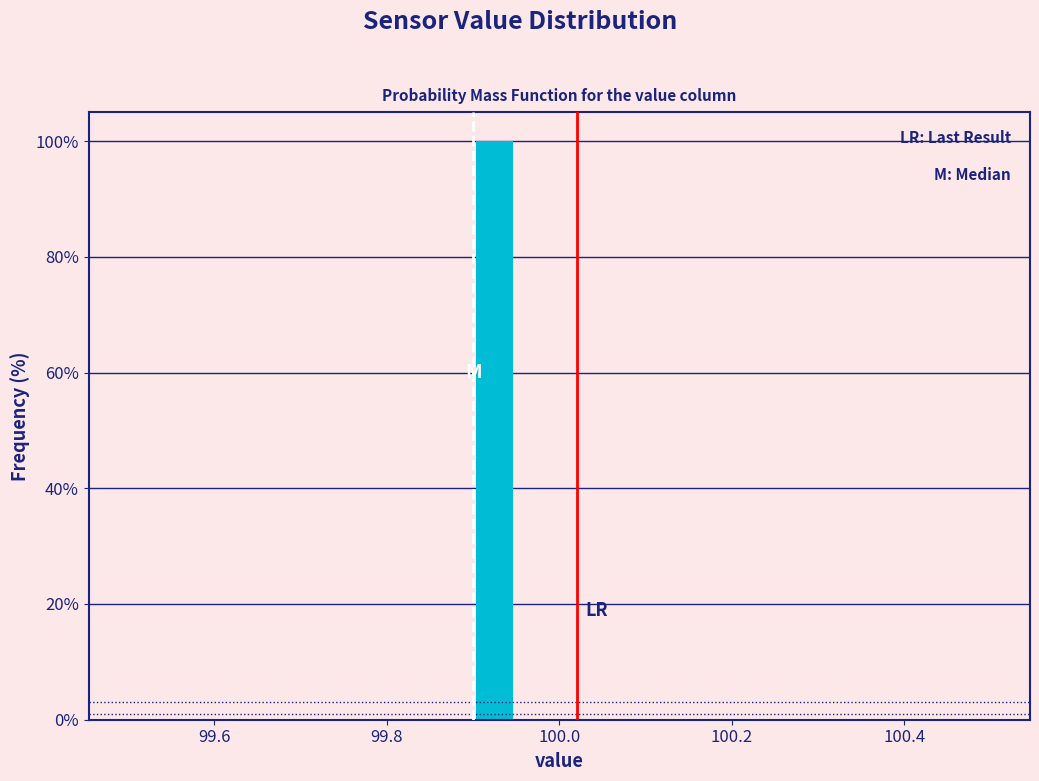

Read against the x-axis, roughly where is the centre of the tallest bar?

99.92